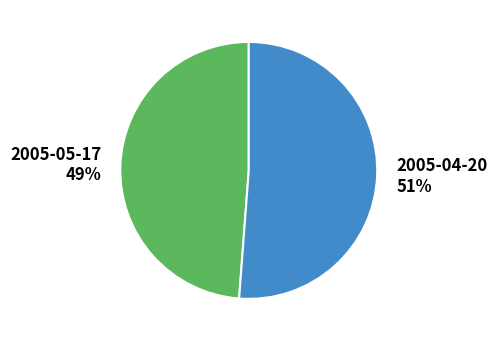

Which slice represents more than half of the pie?

2005-04-20